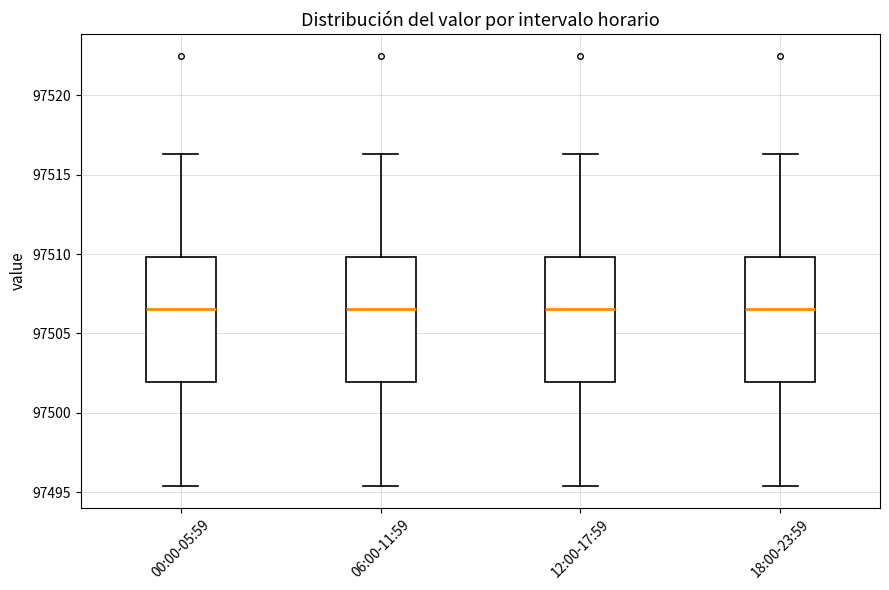

Where does the median line of the box for 12:00-17:59 sit on the y-axis? The values are not printed on the chart, so give them approximately, as read against the axis.

97506.5